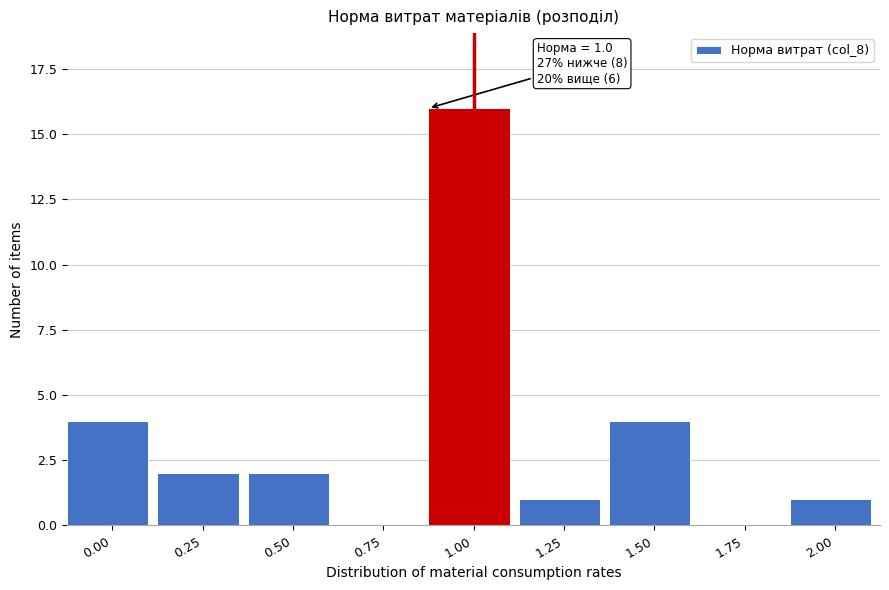

Reading left to right, what are all the values shown in this chart?

0.00=4	0.25=2	0.50=2	0.75=0	1.00=16	1.25=1	1.50=4	1.75=0	2.00=1